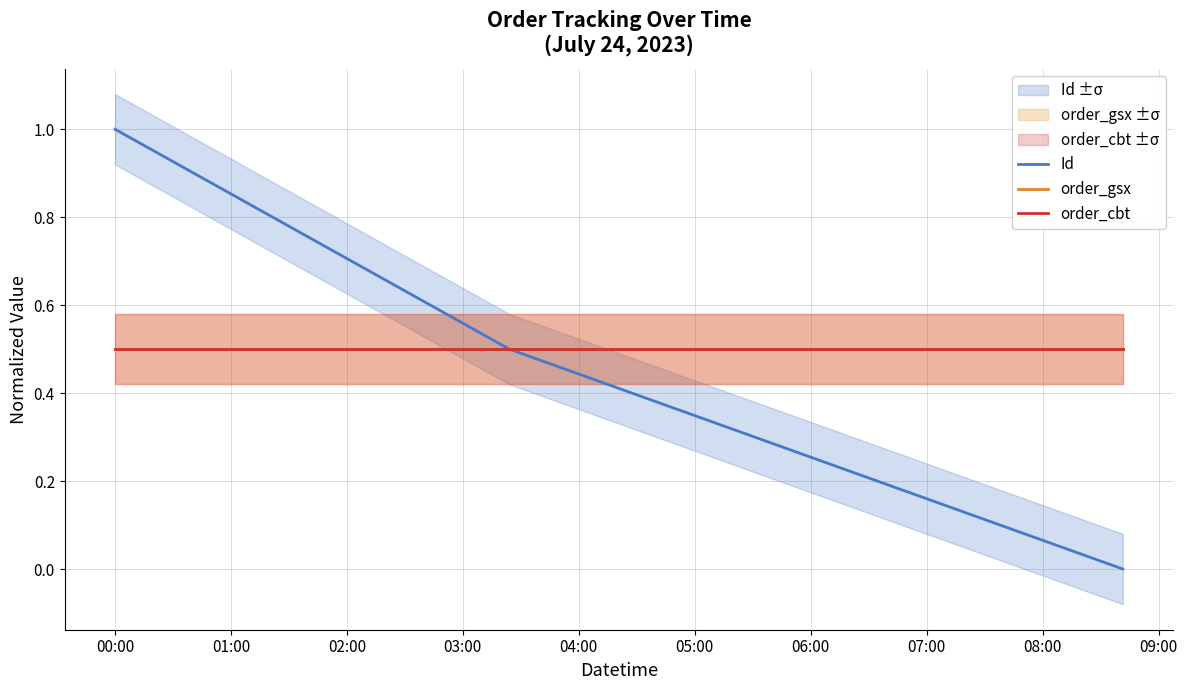

At which category does the chart reach its peak across all series?

00:00